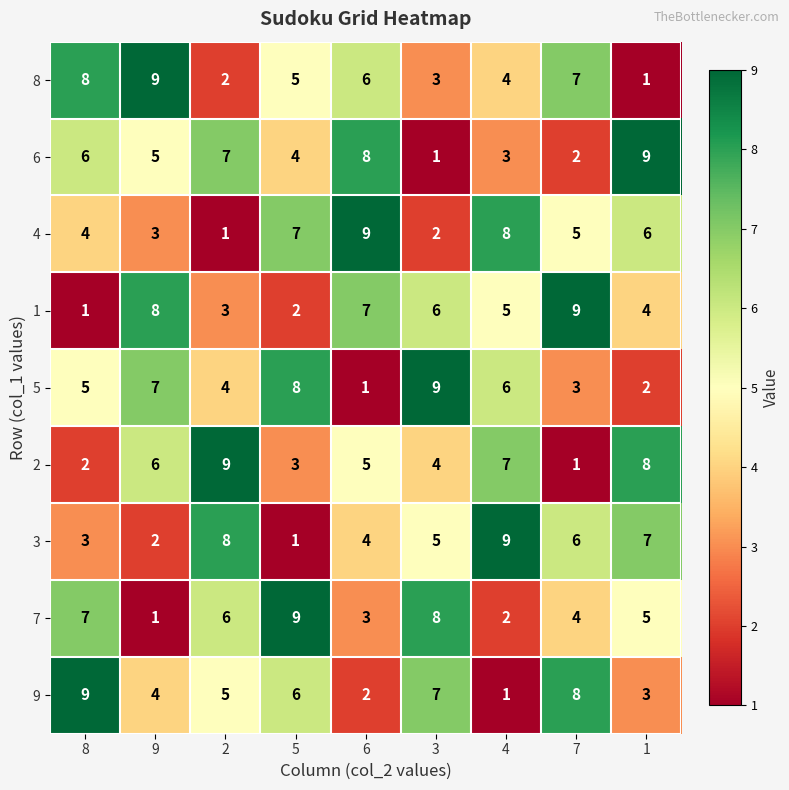

Is it true that 5 equals 6 at 4?

True